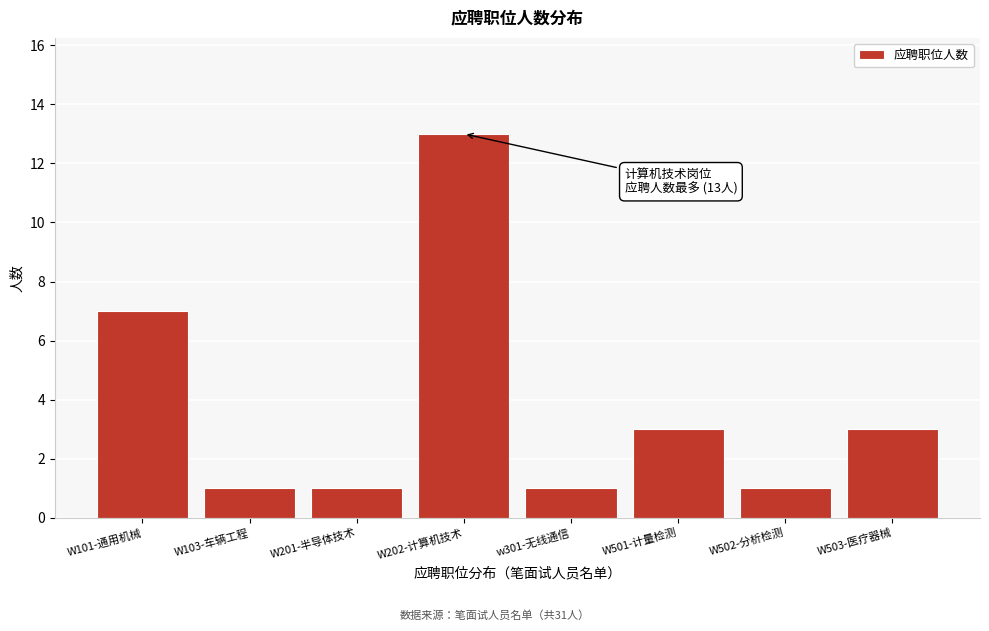

Reading left to right, what are all the values shown in this chart?

7	1	1	13	1	3	1	3